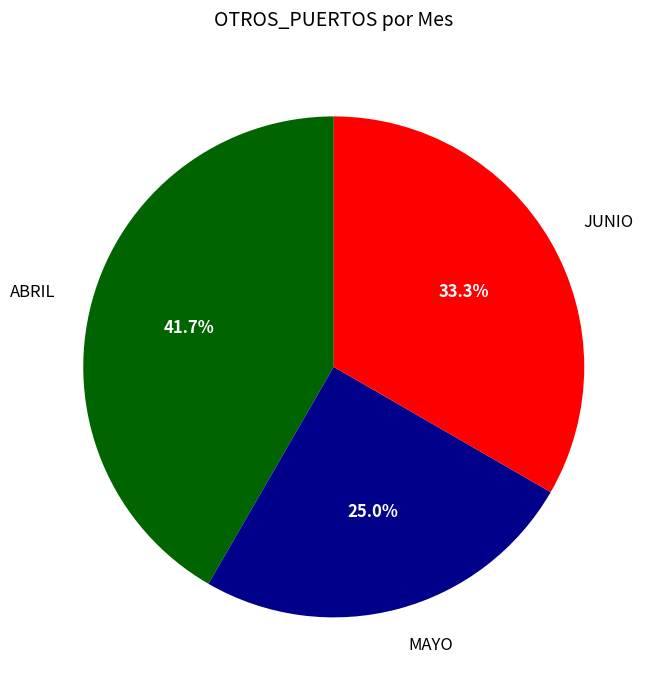

What percentage do ABRIL and JUNIO together represent?

75.0%